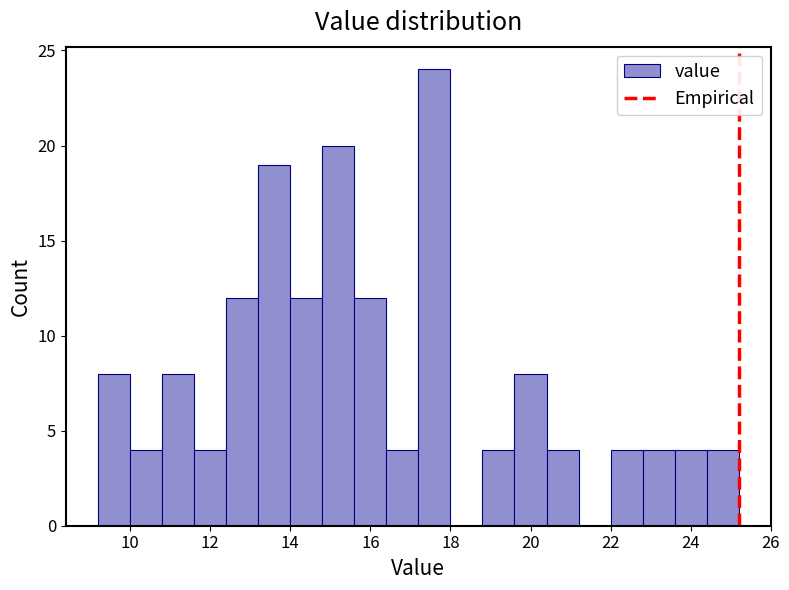

How tall is the bar that spans 16.4 to 17.2 on the x-axis? The values are not printed on the chart, so give them approximately, as read against the axis.

4